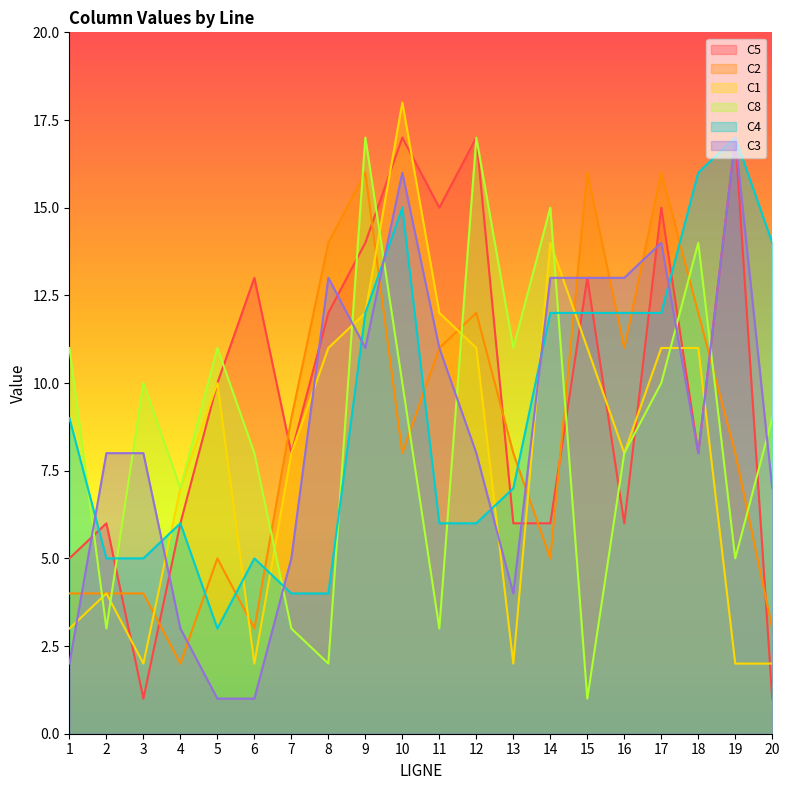

What is the sum of the C3 values at 5 and 19?

18